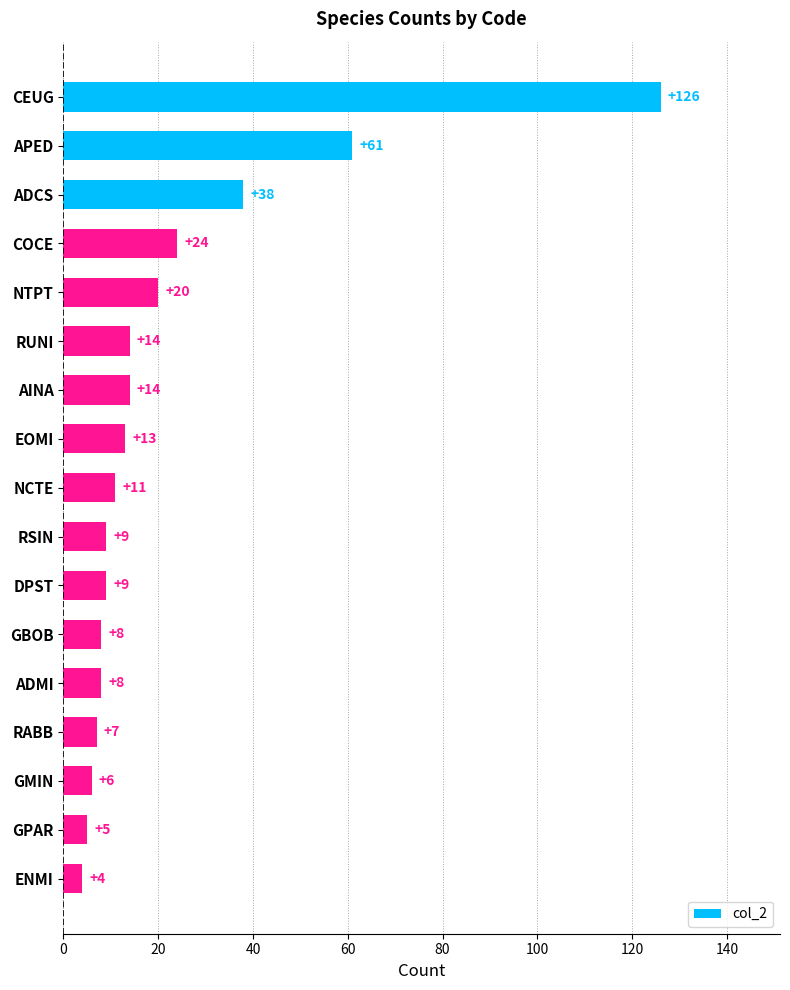

What is the sum of the values at APED and CEUG?

187